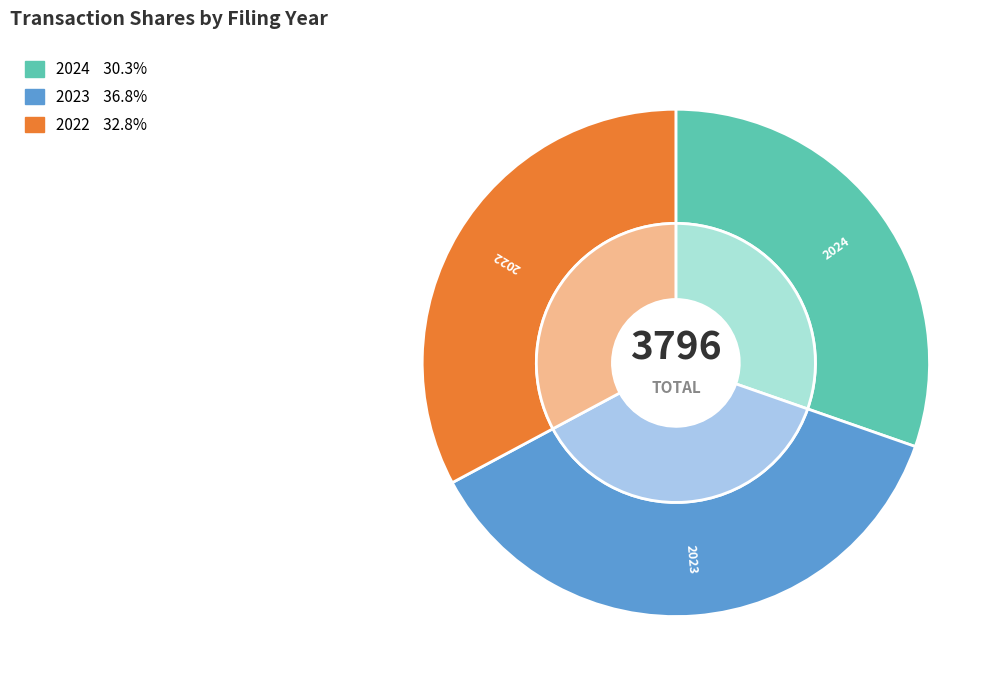

What percentage is the wk-form4_1715609160.xml slice, to the nearest percent?

30%